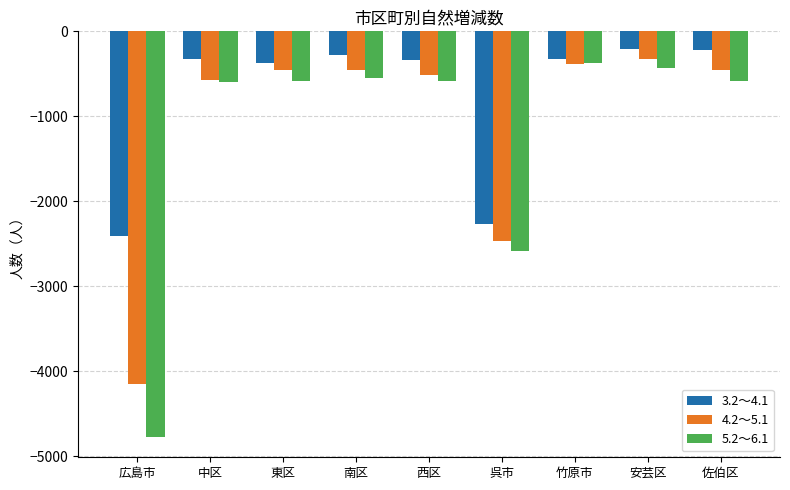

What is the sum of the 4.2～5.1 values at 竹原市 and 広島市?

-4537